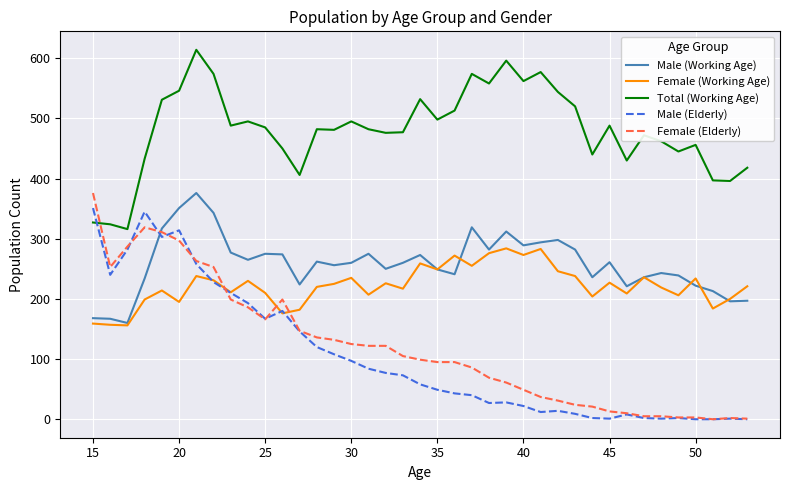

Which series has the largest range (max minus min)?

Female (Elderly)